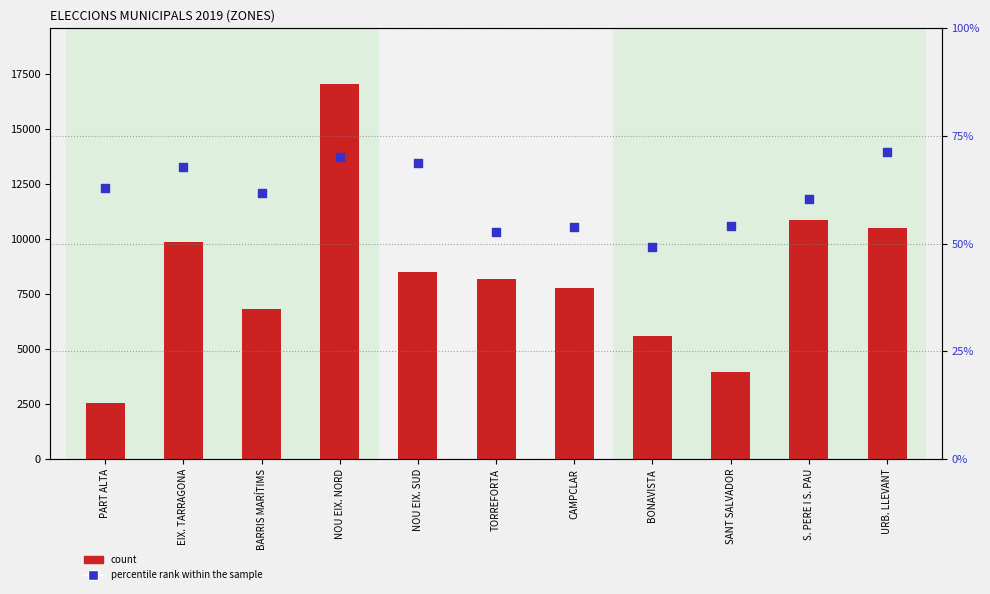

Which series contains the highest Y value?

count